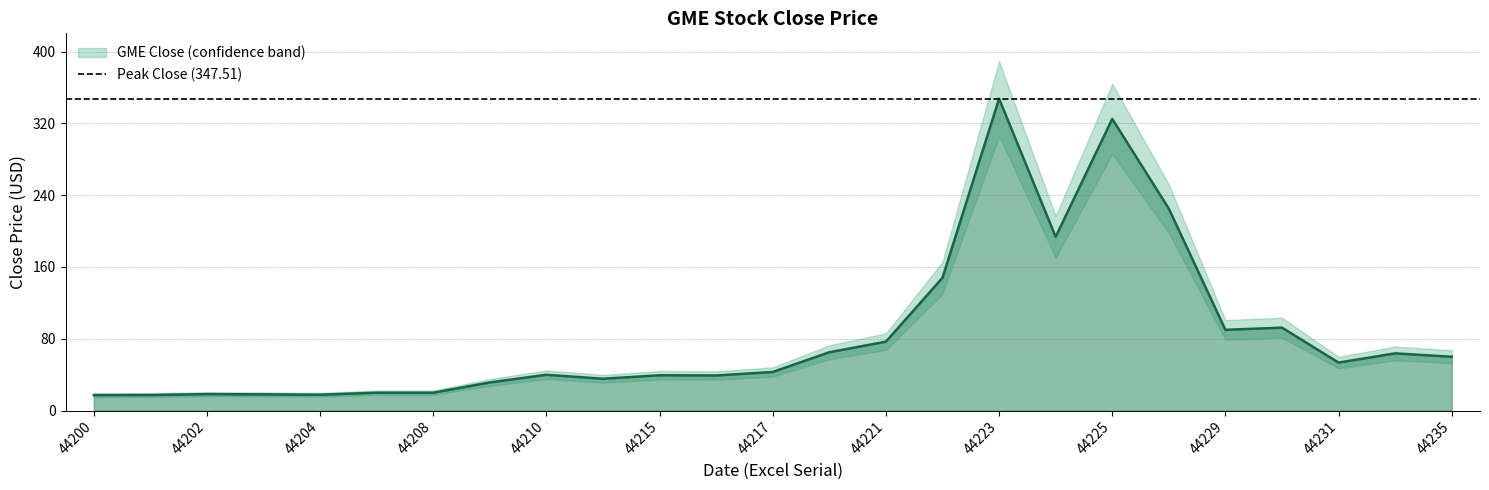

Rank the categories by value from highest to lowest.

44223, 44225, 44228, 44224, 44222, 44230, 44229, 44221, 44218, 44232, 44235, 44231, 44217, 44210, 44215, 44216, 44211, 44209, 44208, 44207, 44202, 44203, 44204, 44201, 44200